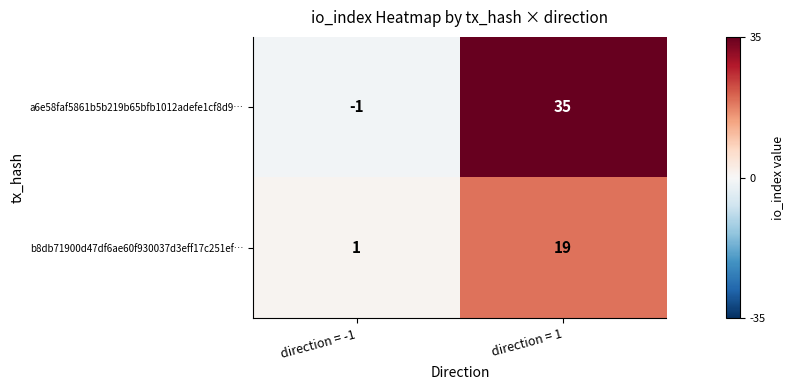

Reading left to right, what are all the values shown in this chart?

a6e58faf5861b5b219b65bfb1012adefe1cf8d9…: direction = -1=-1	direction = 1=35
b8db71900d47df6ae60f930037d3eff17c251ef…: direction = -1=1	direction = 1=19